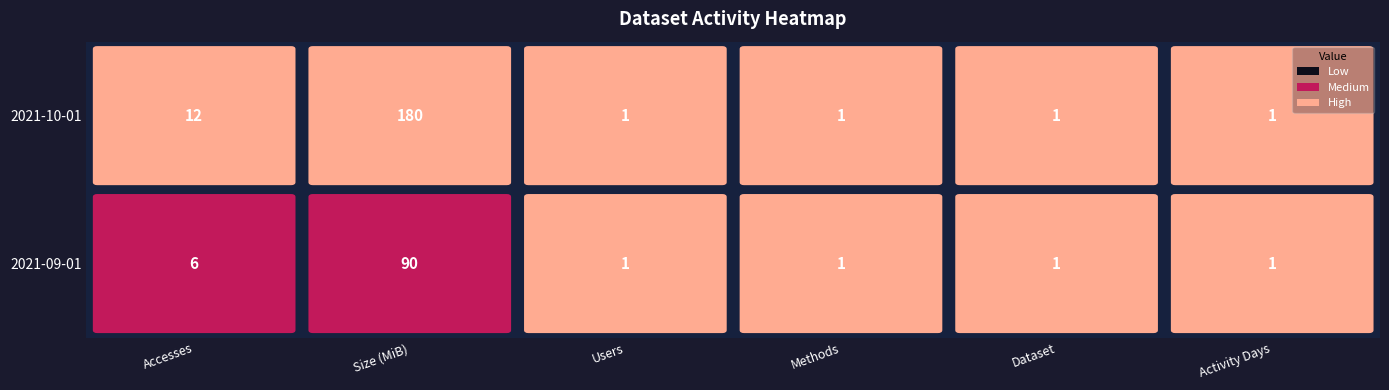

Rank the series at 5 from lowest to highest value.

2021-09-01, 2021-10-01